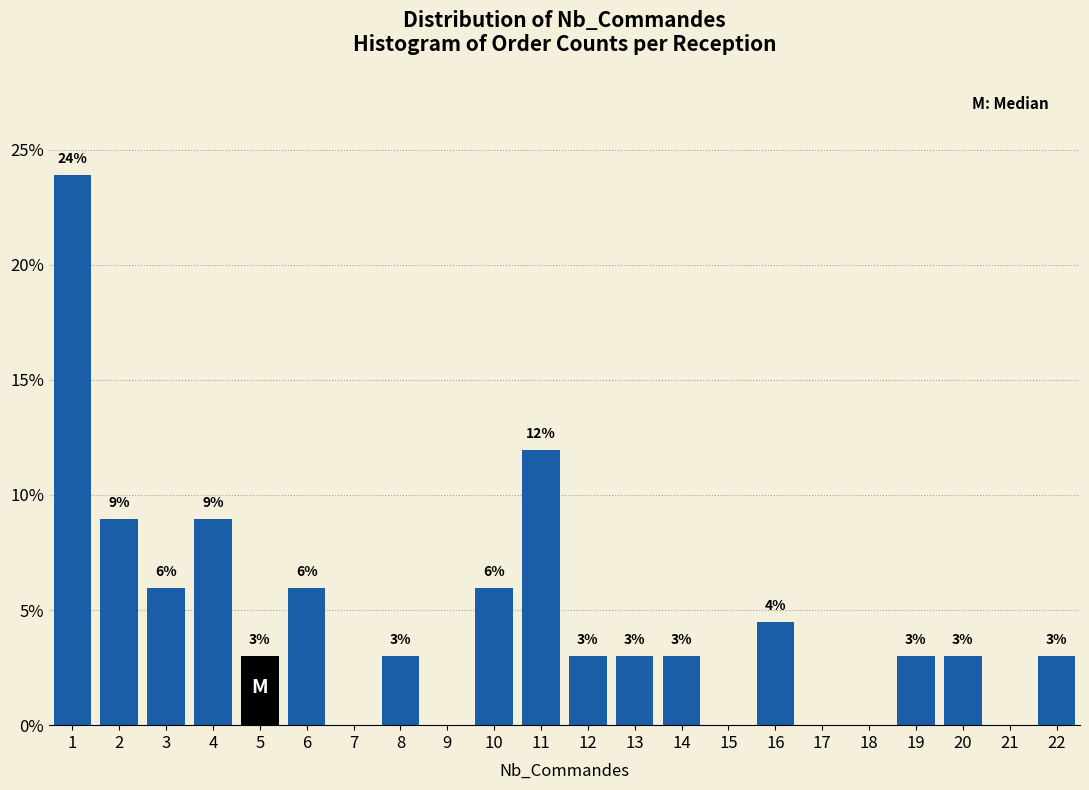

Which range on the x-axis has the tallest bar?

0.5 to 1.5